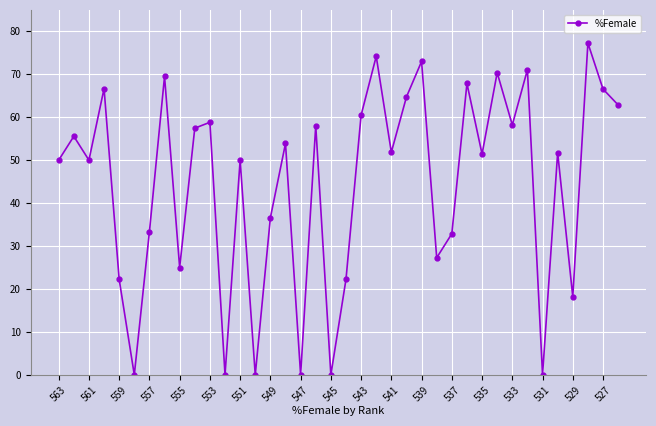

Count the number of values greater than 51.

21